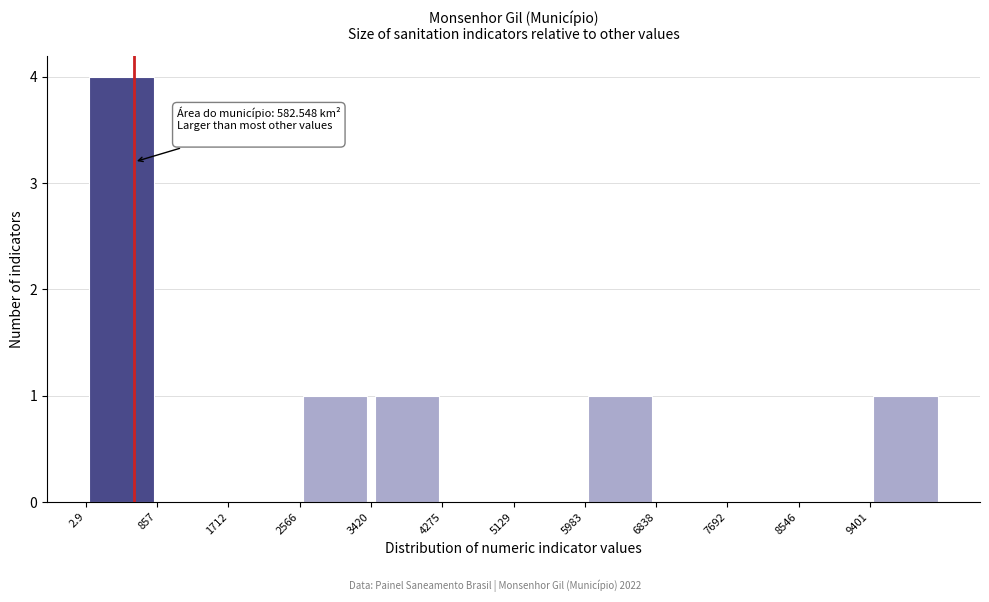

Over which range of the x-axis is the bar tallest?

0 to 900